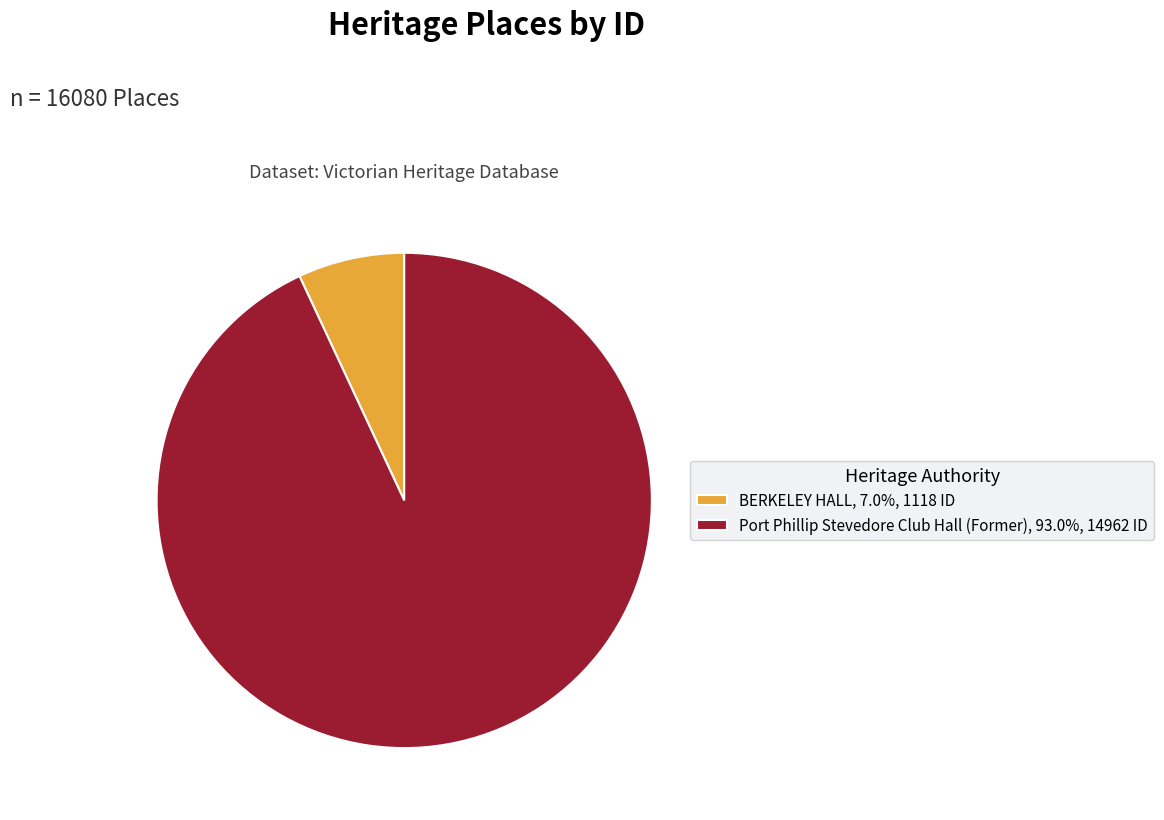

How many segments does this pie chart have?

2